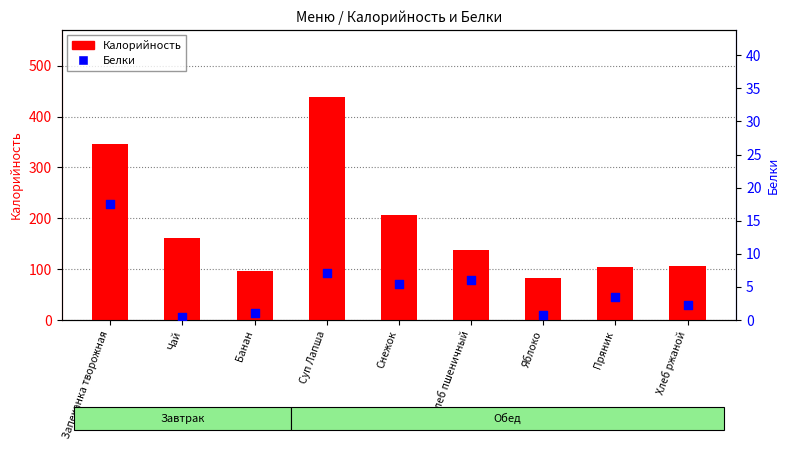

What is the total value across all series at Суп Лапша?

446.2